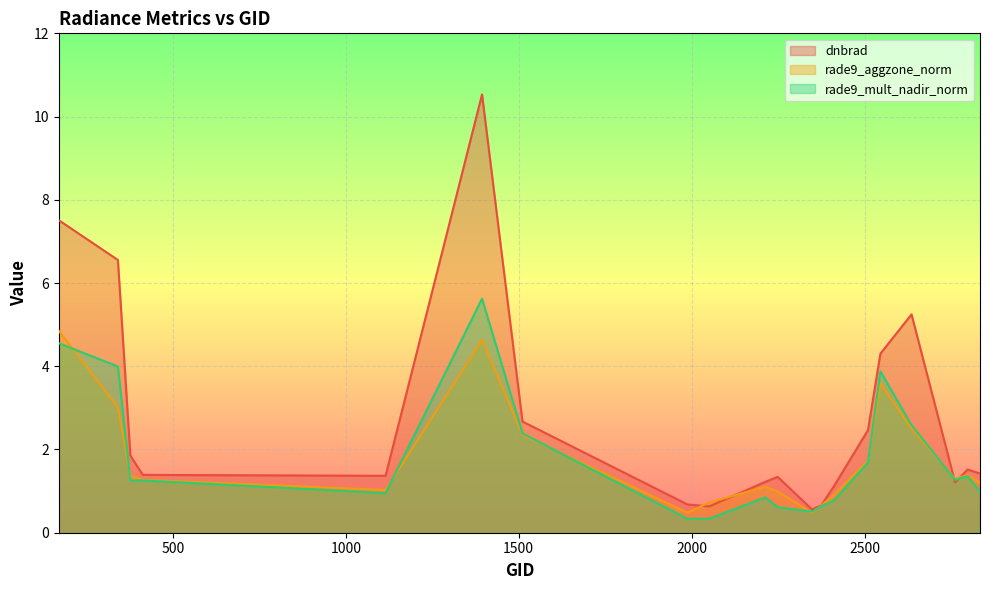

At which category does rade9_mult_nadir_norm reach its first local peak?

413